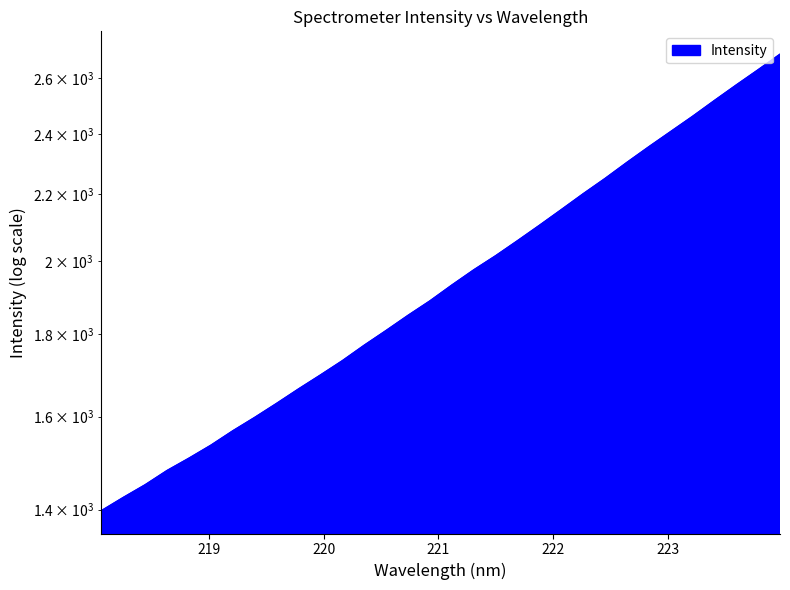

Between 218.0596 and 221.6902, which is larger?

221.6902